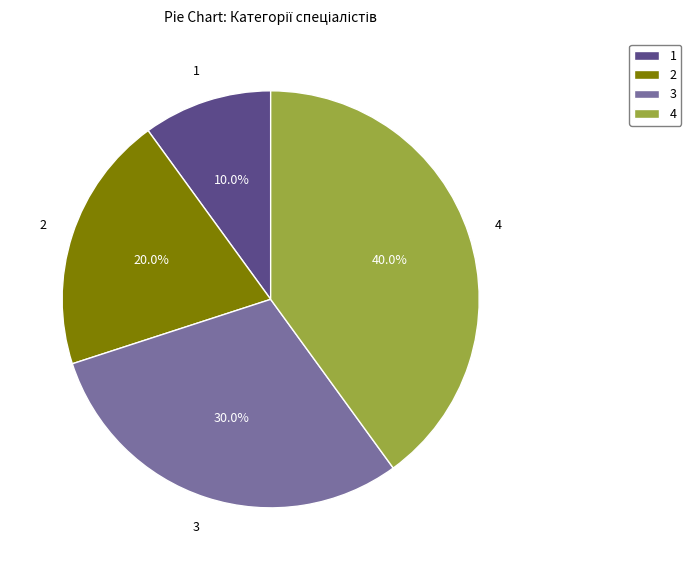

Approximately how many times larger is the value at 2 compared to 1?

2.0